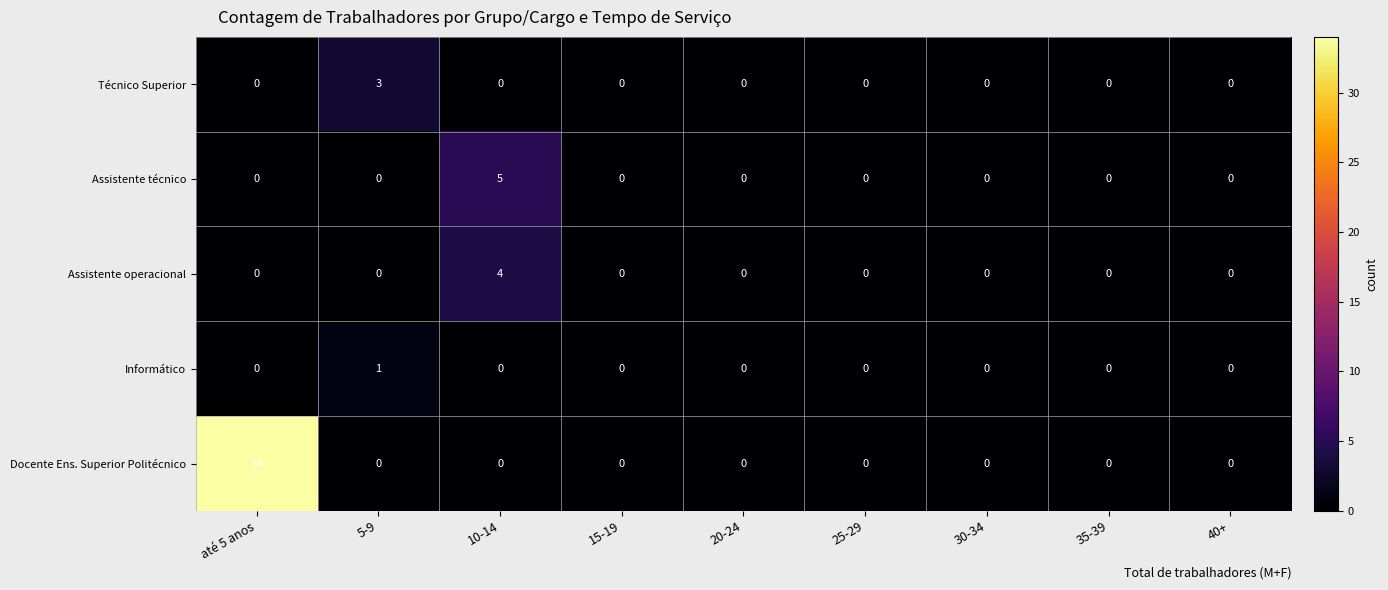

Which series has the largest total across all categories?

Docente Ens. Superior Politécnico